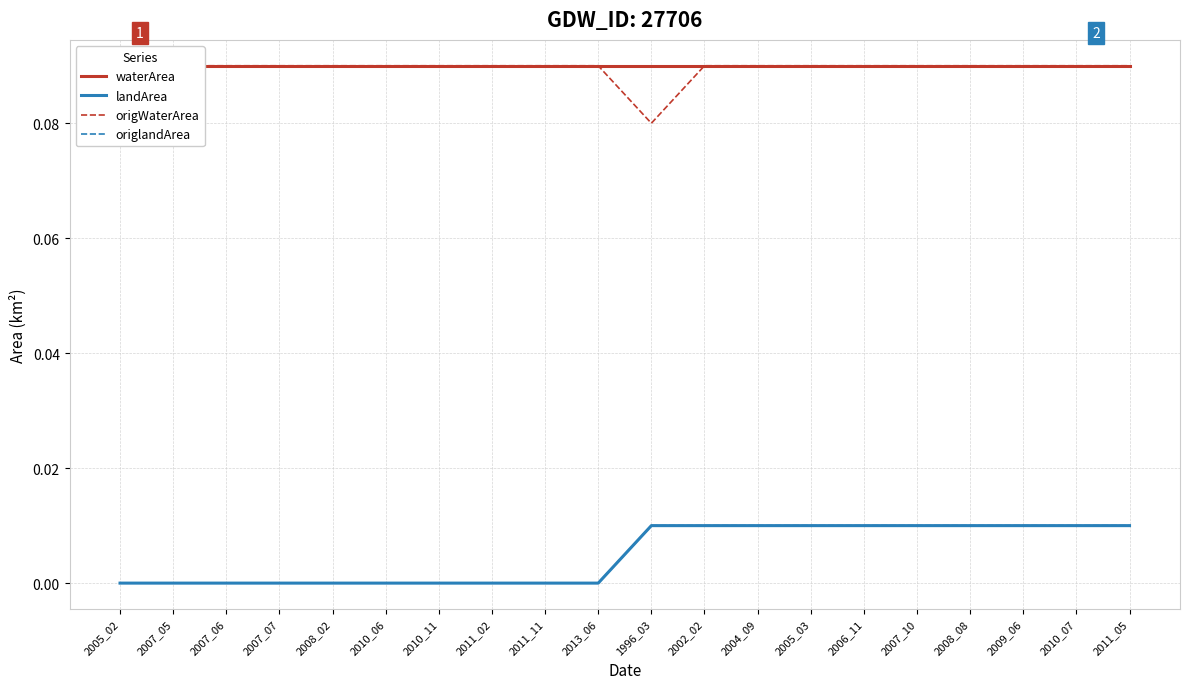

True or false: origlandArea has more than 0 points higher than both neighbors.

False